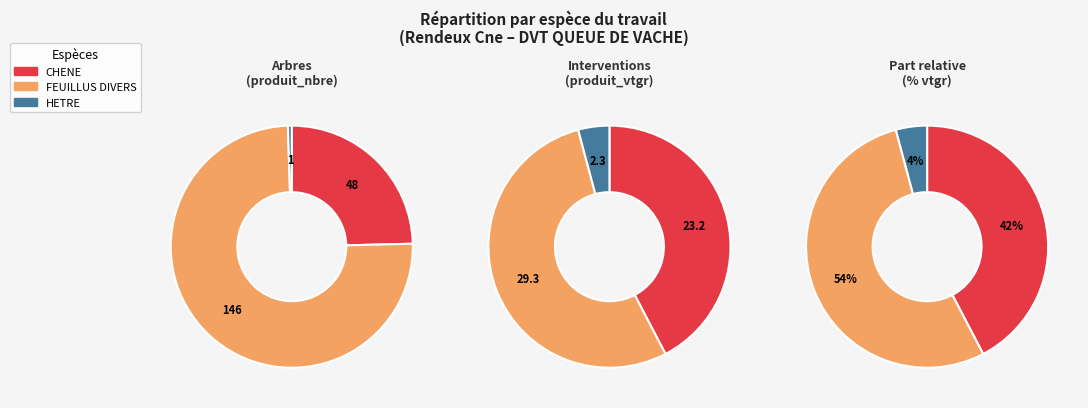

Is it true that FEUILLUS DIVERS is 41% of the pie?

False